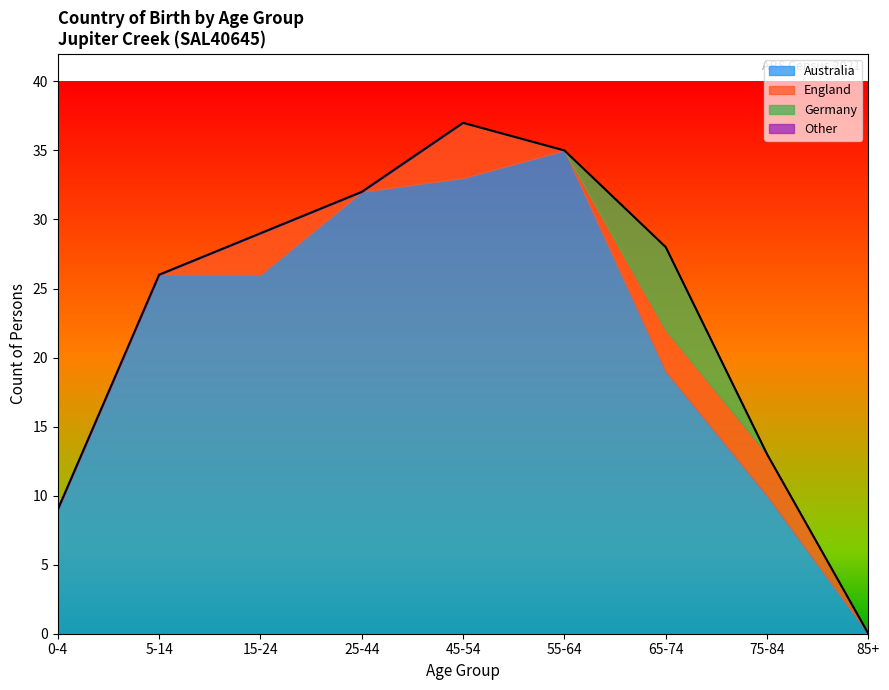

True or false: Australia has a value of 33 at 45-54.

True